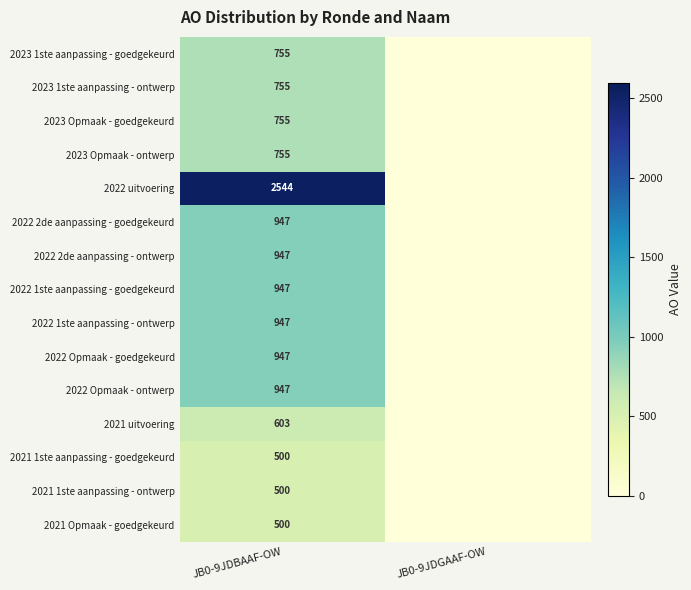

At how many categories does at least one series exceed 2112?

1